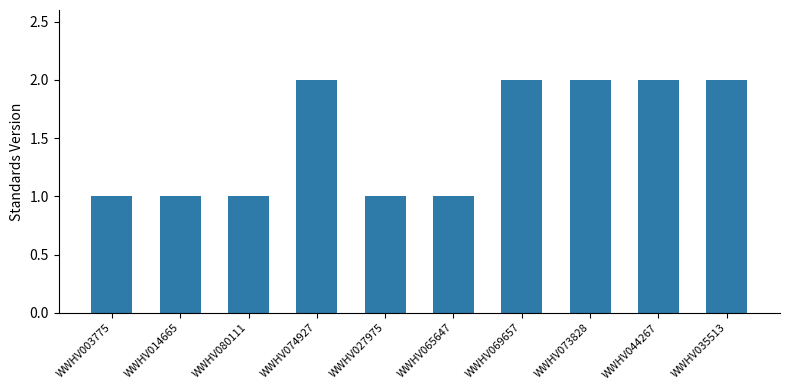

Which has a higher value, WWHV027975 or WWHV035513?

WWHV035513